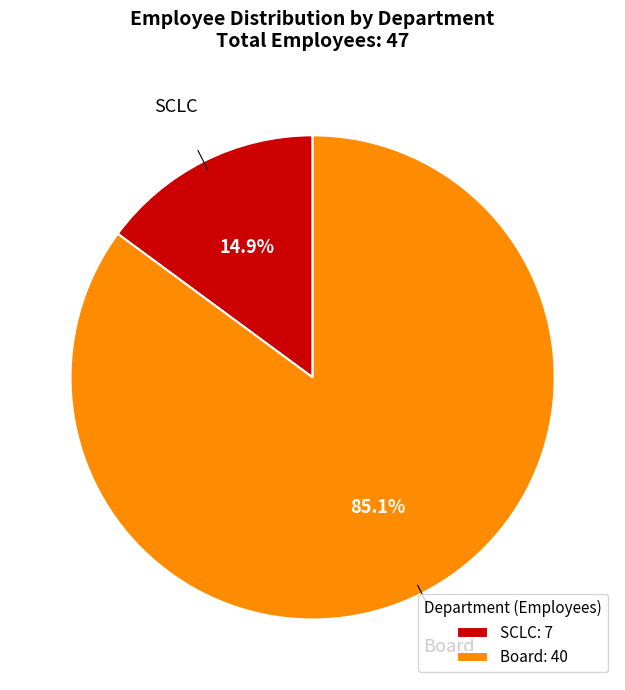

To the nearest percent, what is the combined percentage of Board and SCLC?

100%